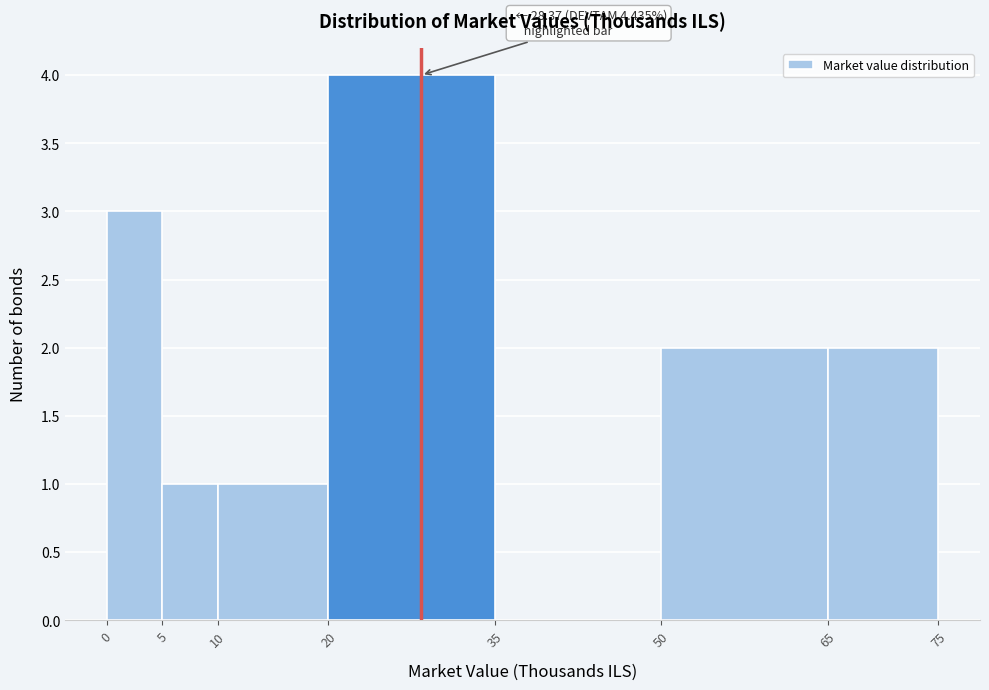

Over which range of the x-axis is the bar tallest?

20 to 35